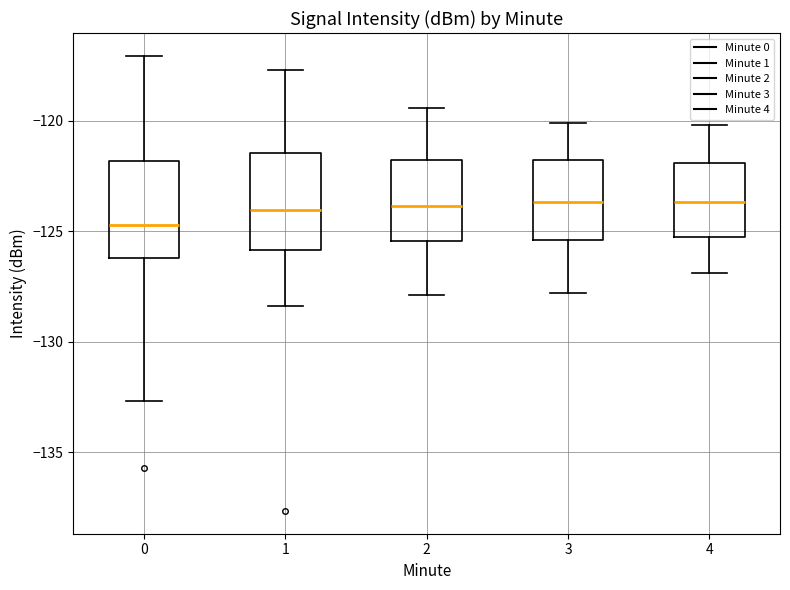

Reading left to right, transcribe this box plot: for each box, give where its median line is, the range the box spans, and where its two whiskers end, as read against the y-axis. The values are not printed on the chart, so give them approximately, as read against the axis.

0: median -124.5, box -126.0 to -122.0, whiskers -132.5 to -117.0
1: median -124.0, box -126.0 to -121.5, whiskers -128.5 to -117.5
2: median -124.0, box -125.5 to -121.5, whiskers -128.0 to -119.5
3: median -123.5, box -125.5 to -121.5, whiskers -128.0 to -120.0
4: median -123.5, box -125.0 to -122.0, whiskers -127.0 to -120.0